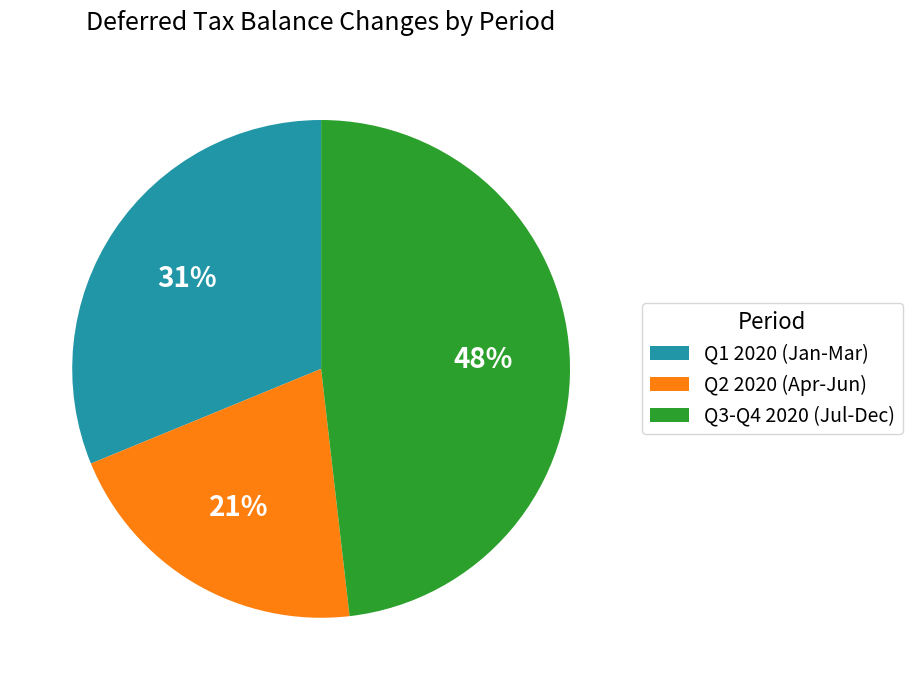

Does Q3-Q4 2020 (Jul-Dec) represent more than half of the total?

No